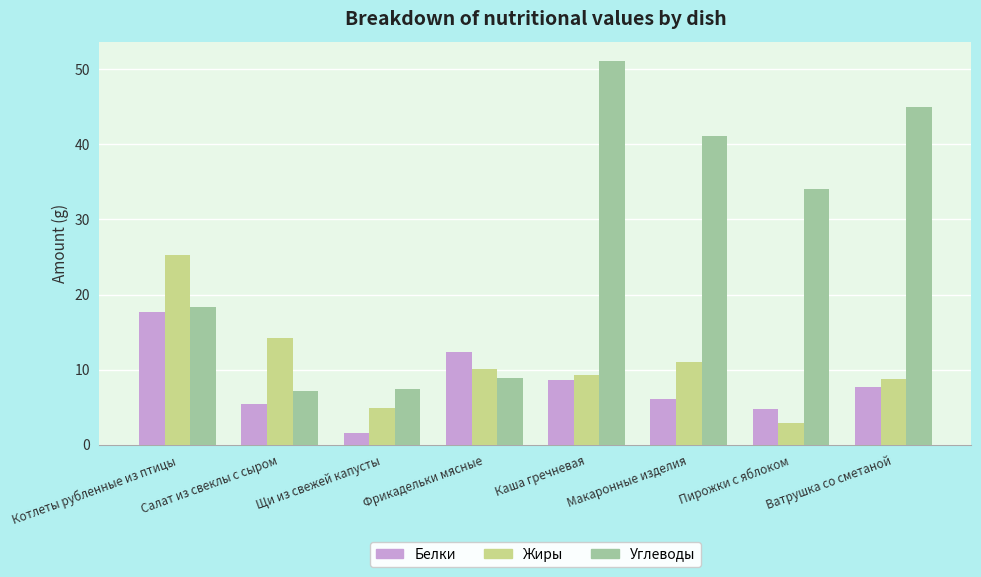

What value does the Углеводы series have at Салат из свеклы с сыром?

7.2